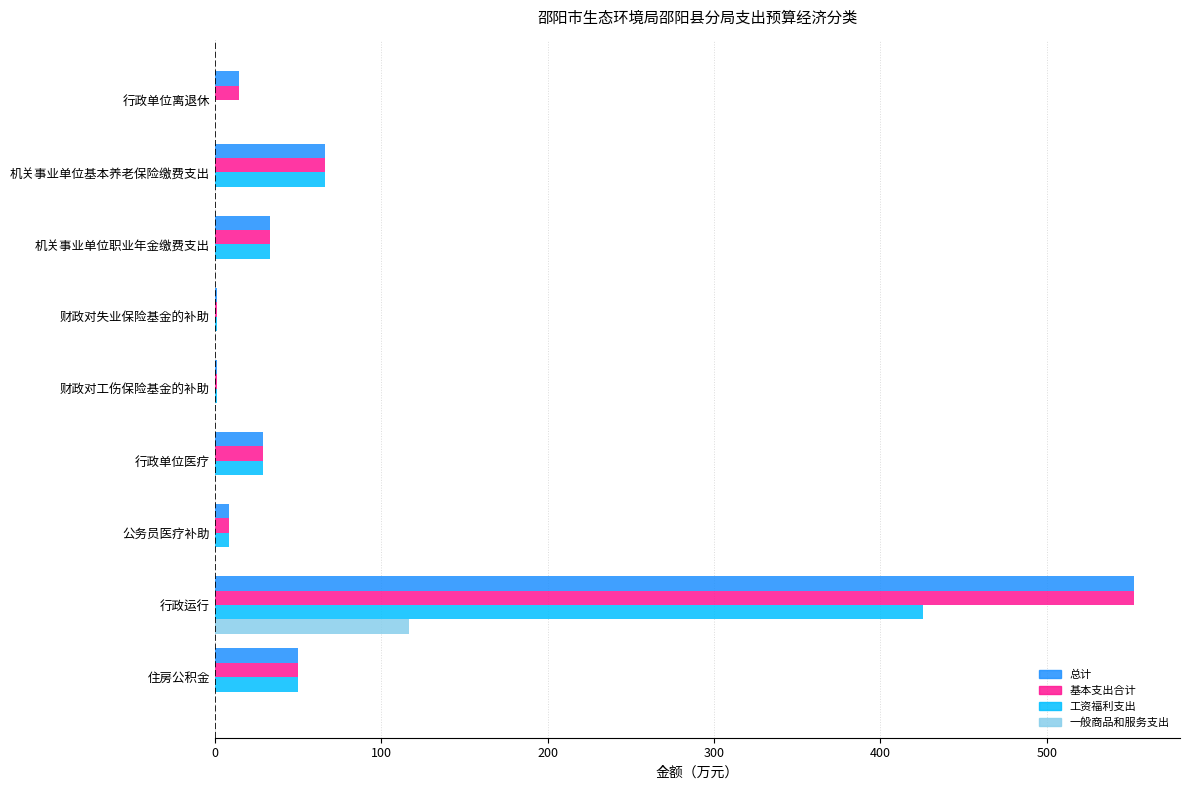

Is it true that 基本支出合计 equals 552.5 at 行政运行?

True